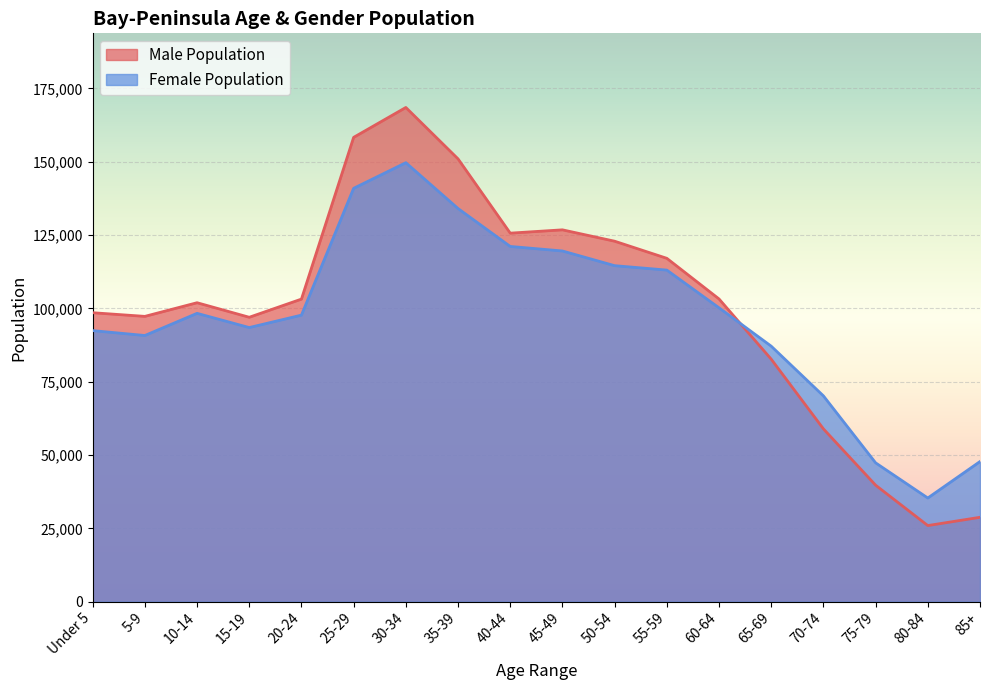

Is it true that Female Population equals 63627 at 20-24?

False